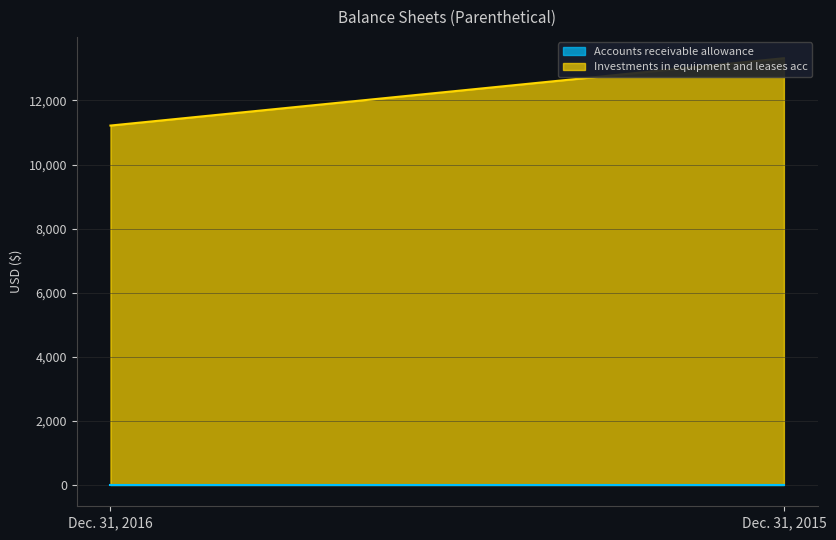

Rank the categories by Accounts receivable allowance value from lowest to highest.

Dec. 31, 2016, Dec. 31, 2015